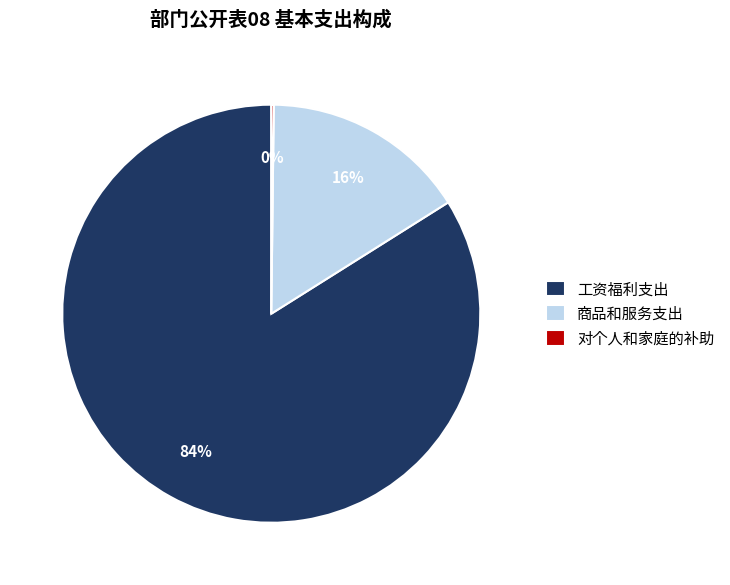

The 商品和服务支出 slice represents 16% of the pie. True or false?

True